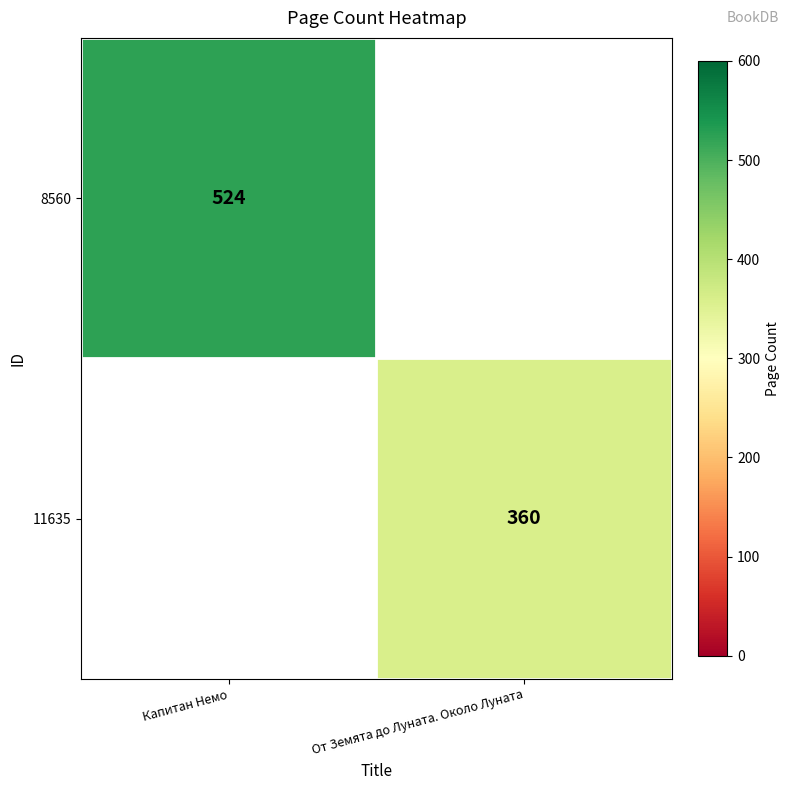

At which category does the chart reach its minimum across all series?

От Земята до Луната. Около Луната